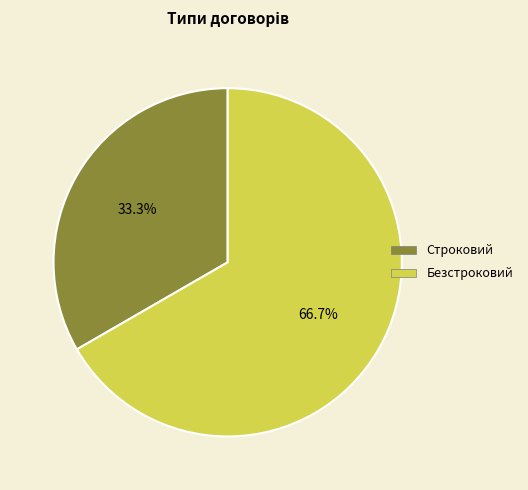

What is the smallest slice in the pie chart?

Строковий